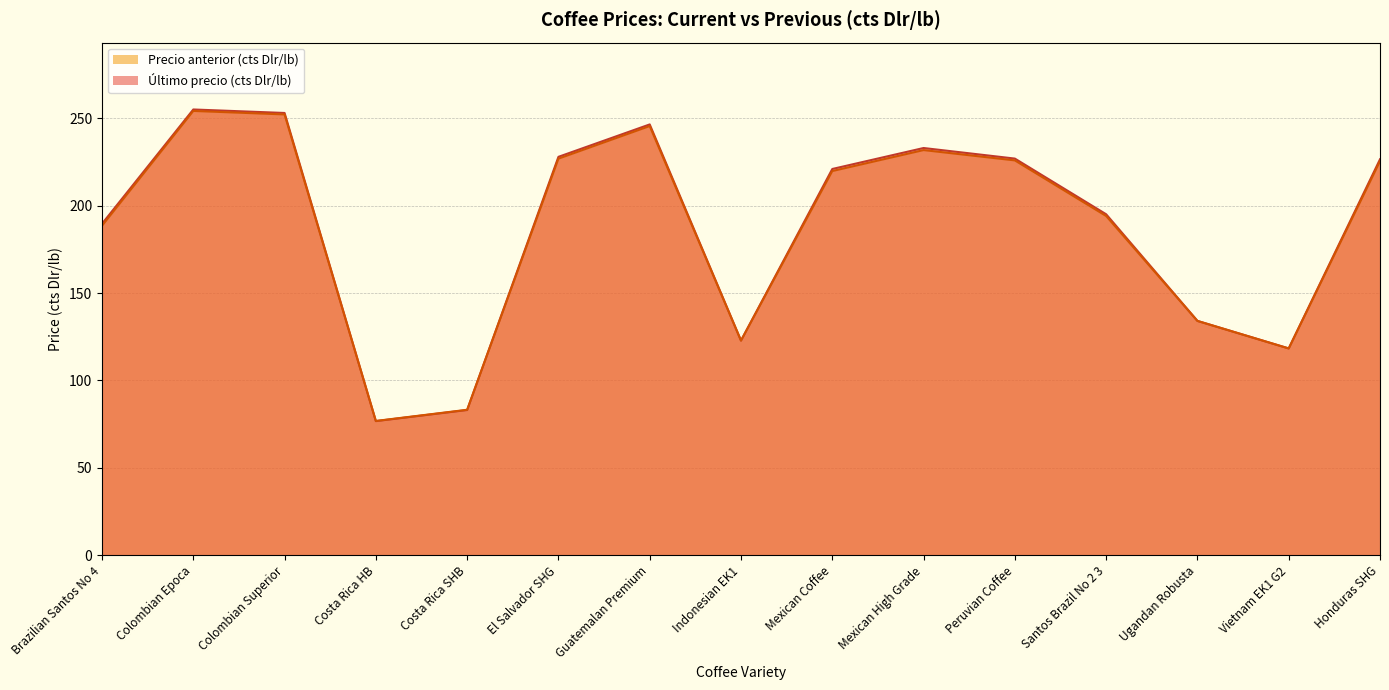

List the series in order of their overall mean, lowest first.

Precio anterior (cts Dlr/lb), Último precio (cts Dlr/lb)